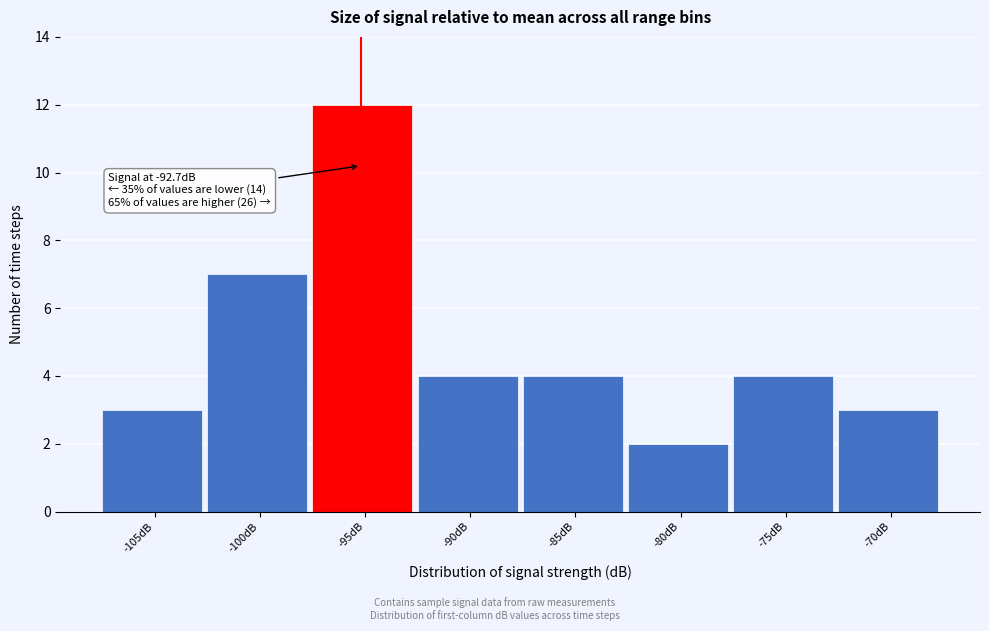

Reading left to right, extract all data points from this chart.

-105dB=3	-100dB=7	-95dB=12	-90dB=4	-85dB=4	-80dB=2	-75dB=4	-70dB=3